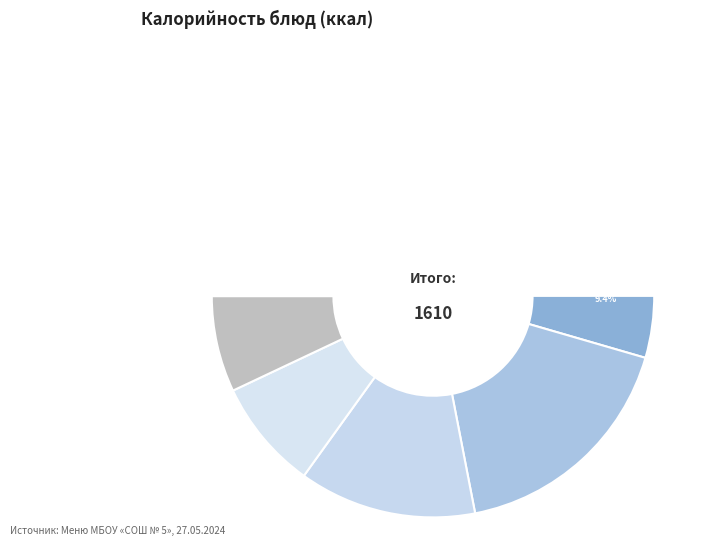

Which category has the biggest portion of the pie?

Бефстроганов